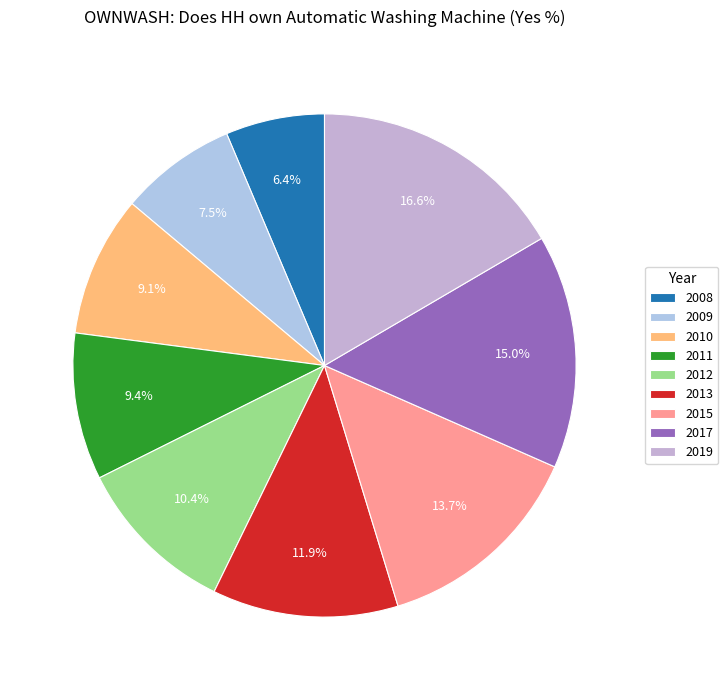

To the nearest percent, what percentage of the pie is 2015?

14%